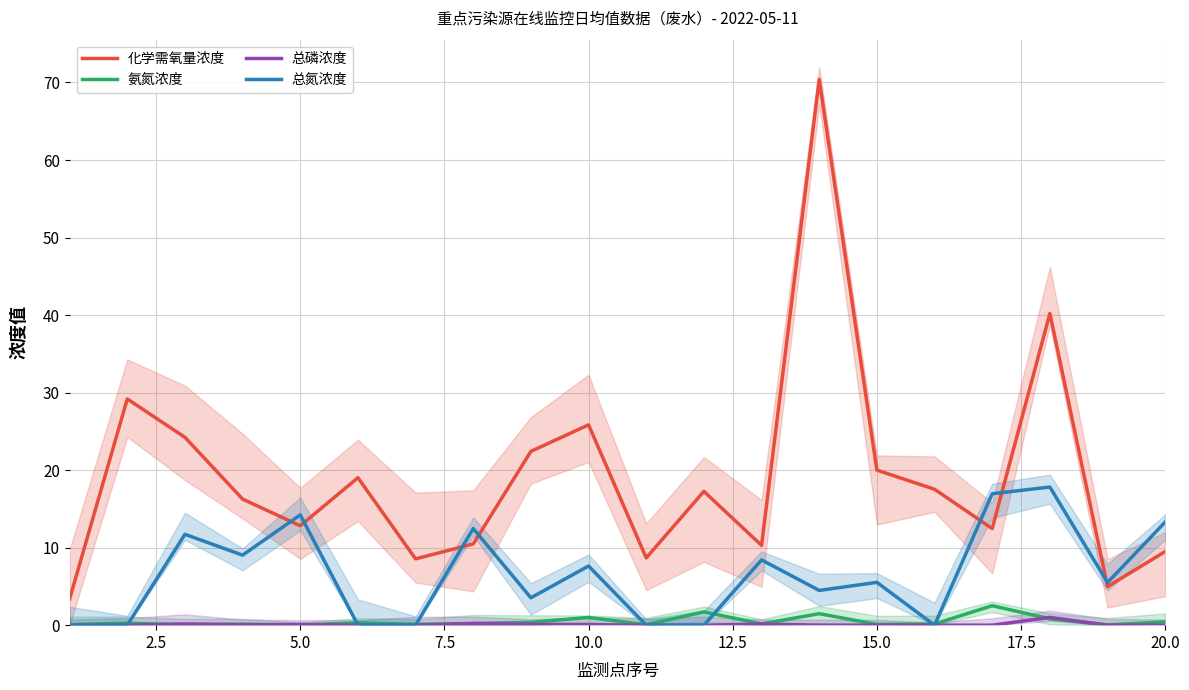

The 氨氮浓度 series shows 0.0 at 5.0. True or false?

True